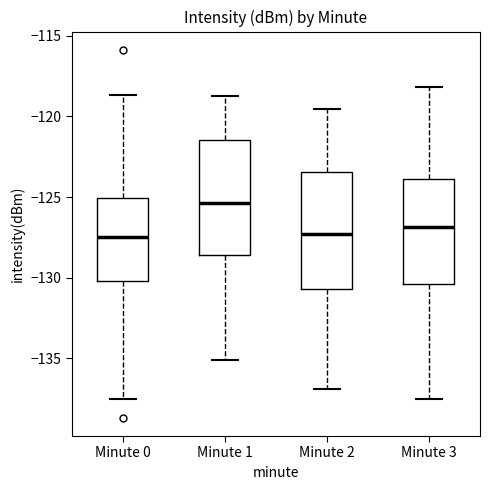

Reading left to right, read every box against the y-axis: the position of its median line, the range the box covers, and the ends of its whiskers. The values are not printed on the chart, so give them approximately, as read against the axis.

Minute 0: median -127.5, box -130.0 to -125.0, whiskers -137.5 to -118.5
Minute 1: median -125.5, box -128.5 to -121.5, whiskers -135.0 to -119.0
Minute 2: median -127.5, box -130.5 to -123.5, whiskers -137.0 to -119.5
Minute 3: median -127.0, box -130.5 to -124.0, whiskers -137.5 to -118.0